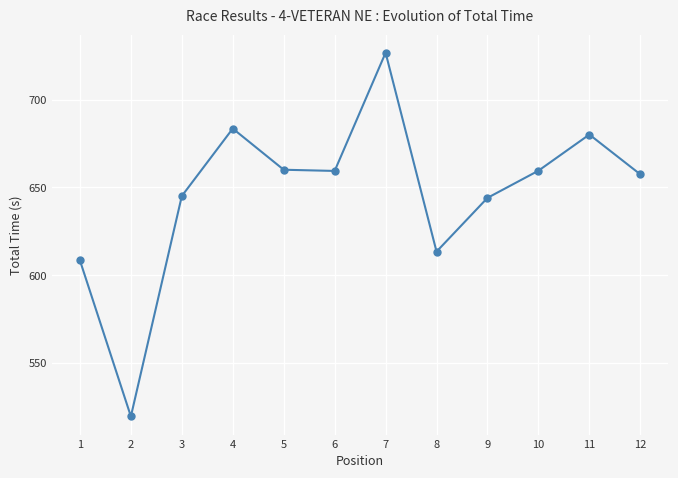

What is the value of the 5th point from the left?

660.1